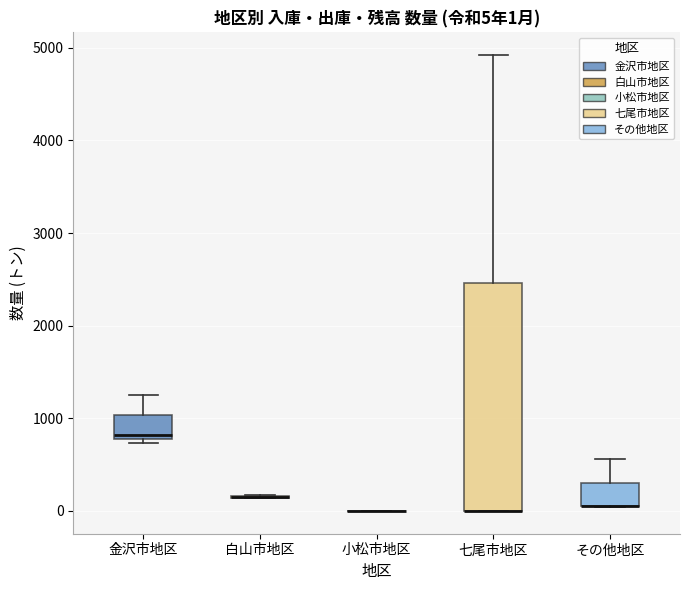

Comparing the boxes themselves (not the whiskers), which one is the tallest?

七尾市地区